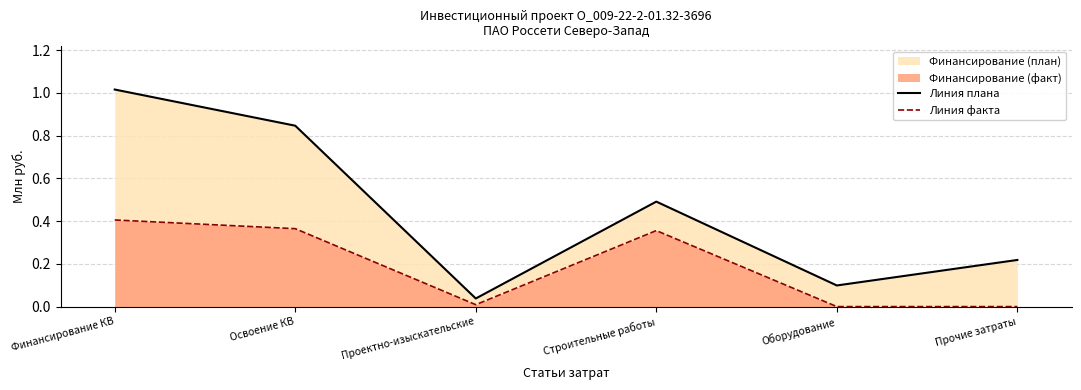

The value of Линия плана at Прочие затраты is 0.2. True or false?

True